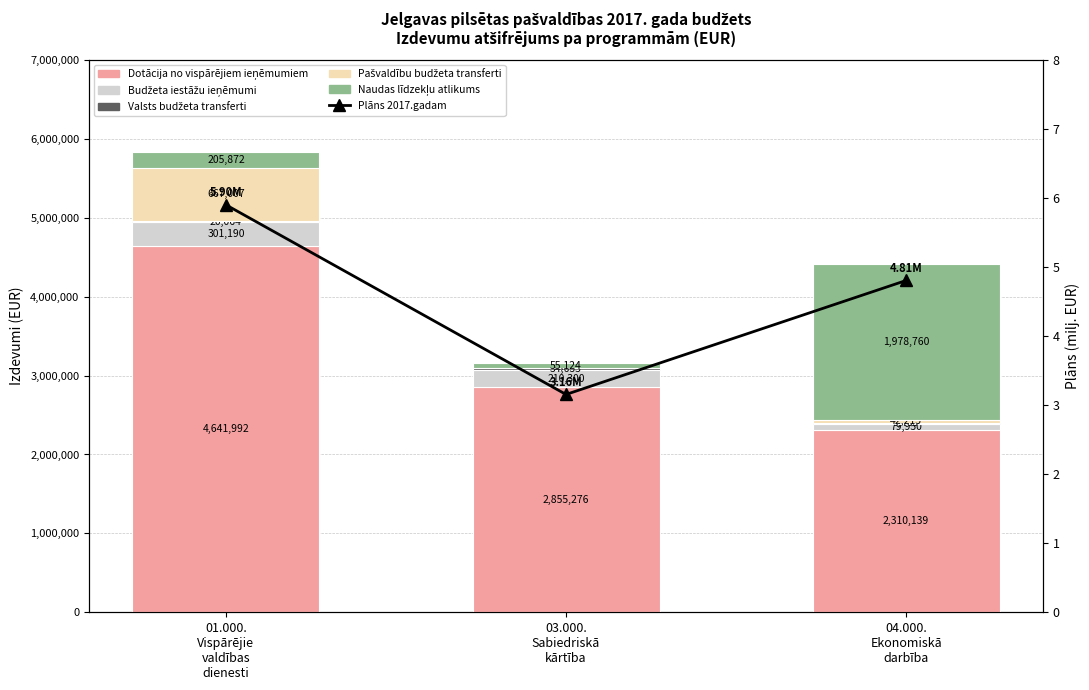

The Pašvaldību budžeta transferti series shows 423611.3 at 01.000.
Vispārējie
valdības
dienesti. True or false?

False